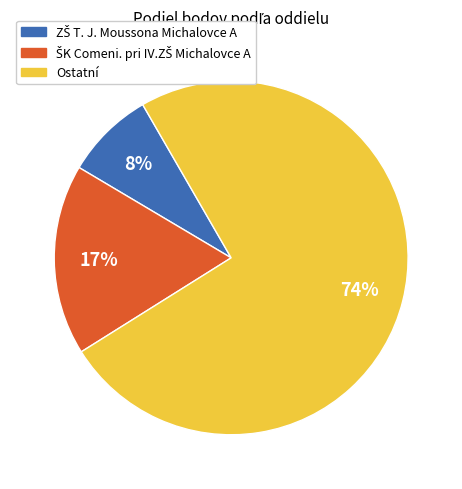

Does any single category account for the majority?

Yes